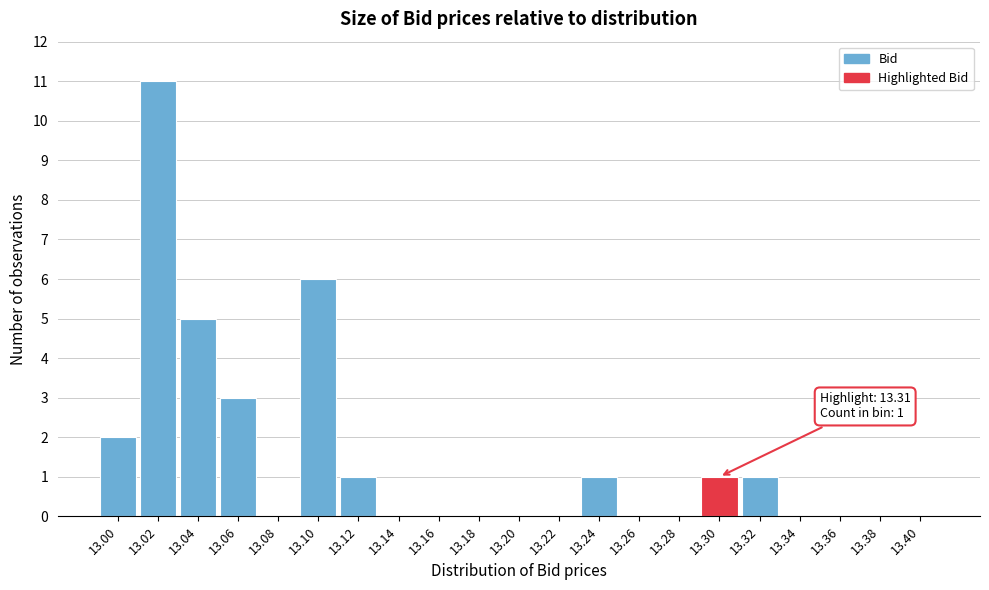

Reading left to right, what are all the values shown in this chart?

13.00=2	13.02=11	13.04=5	13.06=3	13.08=0	13.10=6	13.12=1	13.14=0	13.16=0	13.18=0	13.20=0	13.22=0	13.24=1	13.26=0	13.28=0	13.30=1	13.32=1	13.34=0	13.36=0	13.38=0	13.40=0